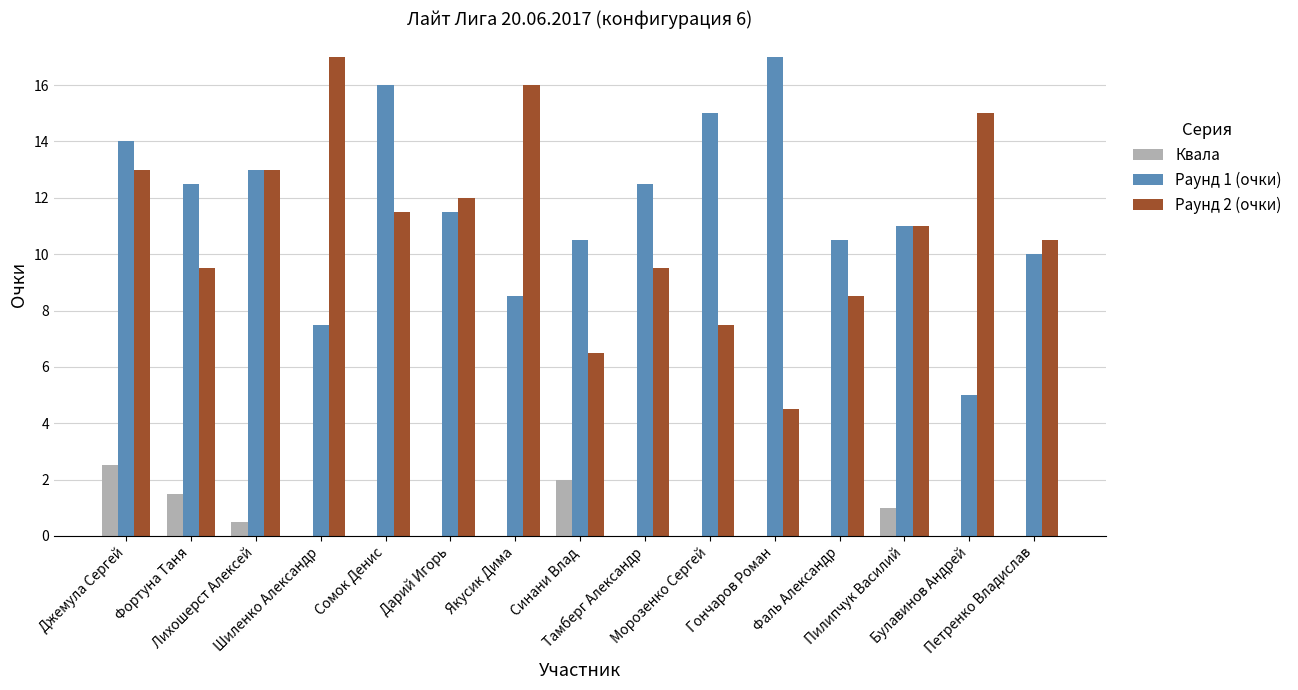

Which category has the highest value in the Квала series?

Джемула Сергей